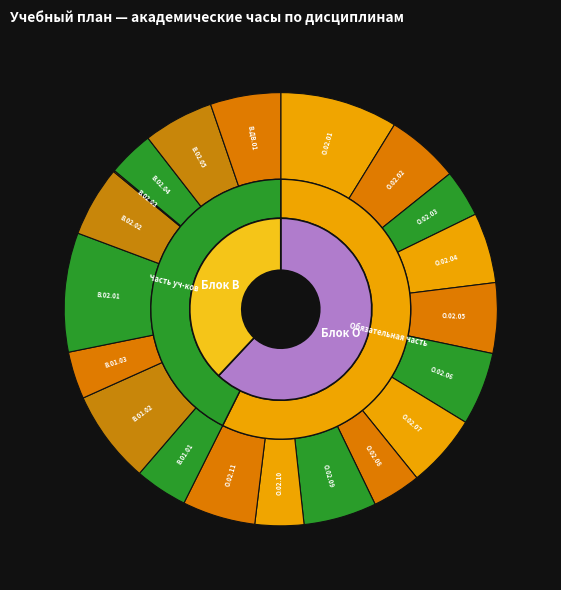

To the nearest percent, what is the average slice percentage?

5%